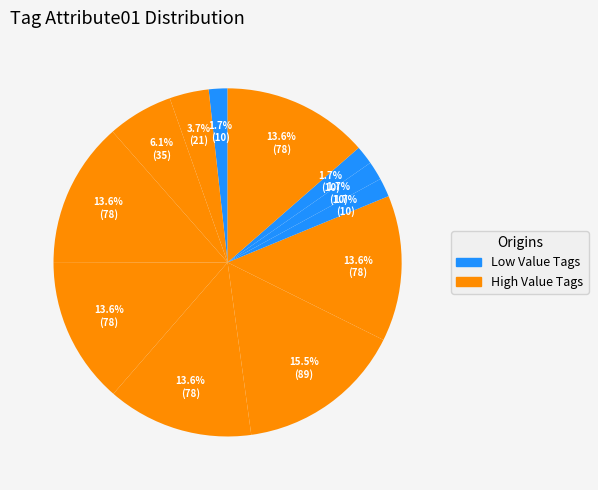

Rank the categories by value from lowest to highest.

Tag001, Tag305, Tag306, Tag307, Tag015, Tag003, Tag300, Tag301, Tag302, Tag304, Tag308, Tag309, Tag310, Tag303